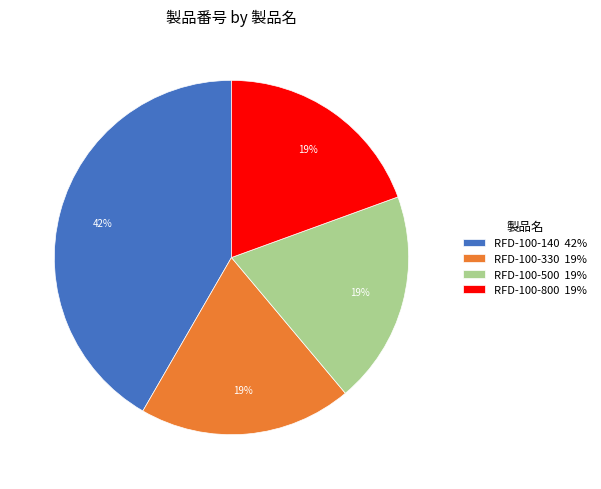

To the nearest percent, what portion does RFD-100-330 represent?

19%